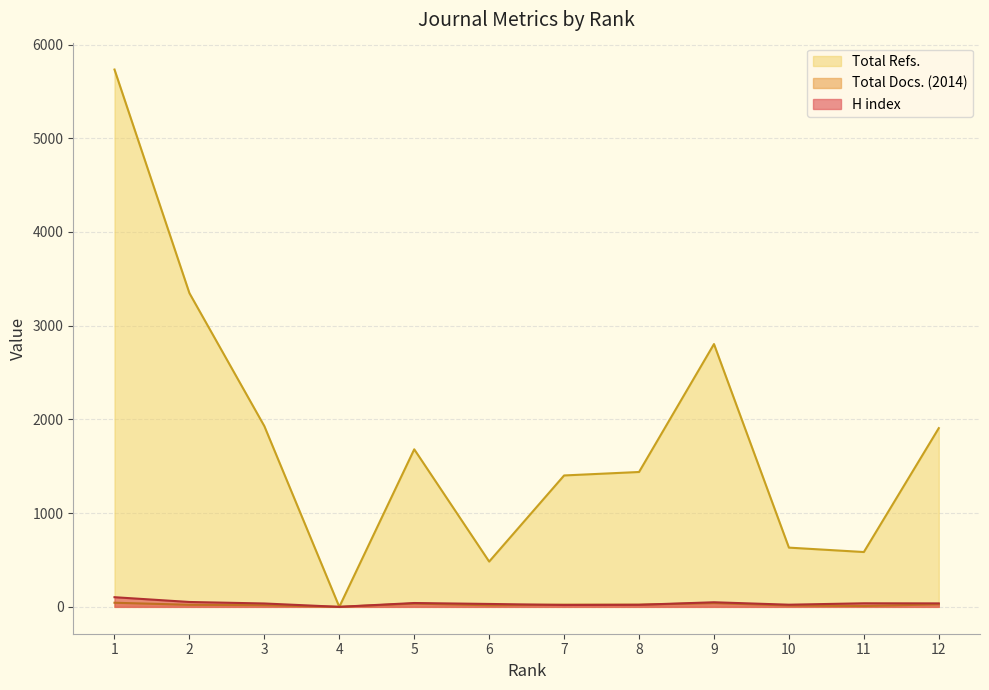

True or false: Total Refs. has more than 2 points higher than both neighbors.

False